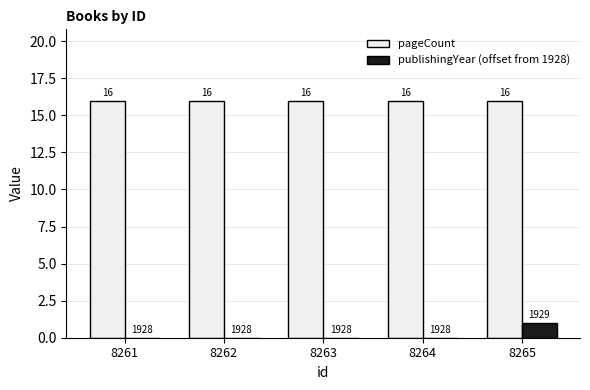

Reading right to left, what are all the values shown in this chart?

pageCount: 8265=16	8264=16	8263=16	8262=16	8261=16
publishingYear (offset from 1928): 8265=1	8264=0	8263=0	8262=0	8261=0